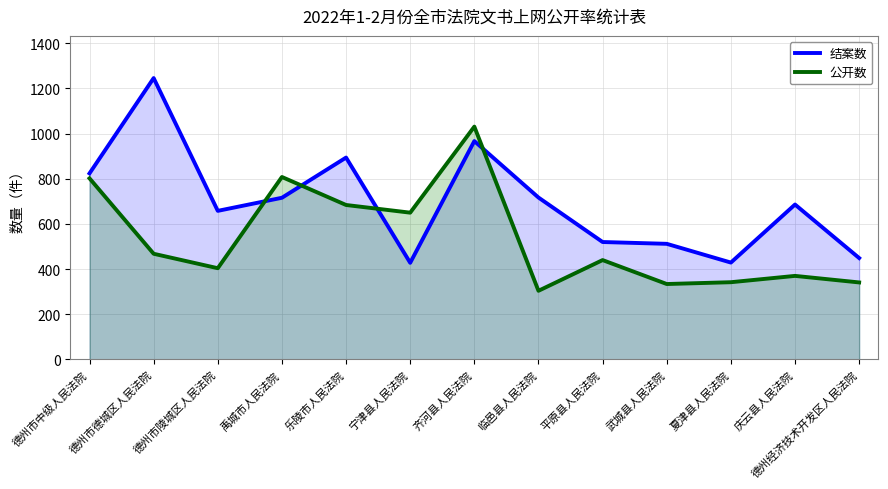

True or false: 结案数 and 公开数 cross at least once.

True